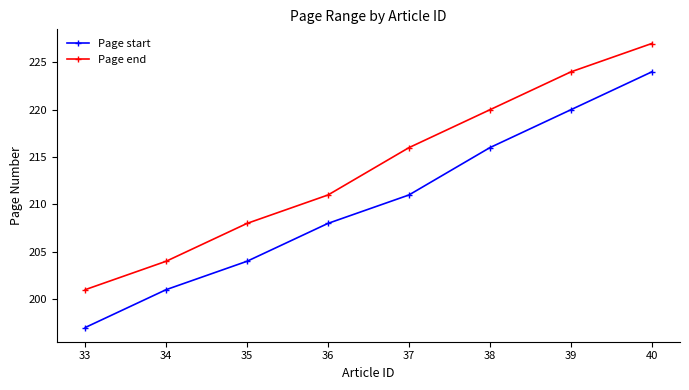

The value of Page start at 39 is 220. True or false?

True